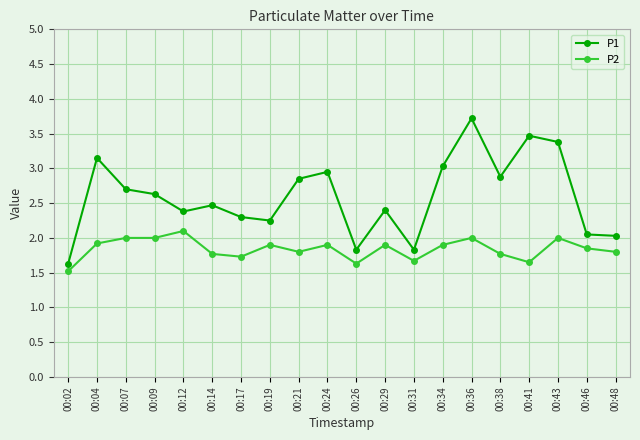

List the series in order of their peak value, lowest first.

P2, P1